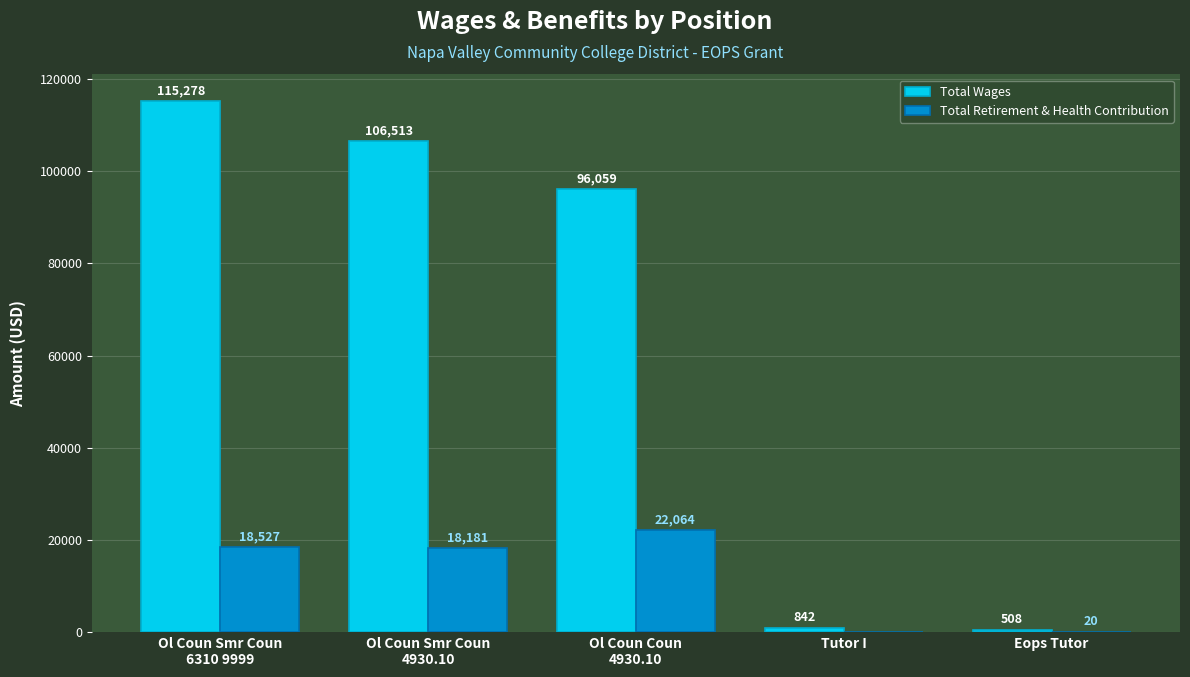

How many series are shown in this chart?

2